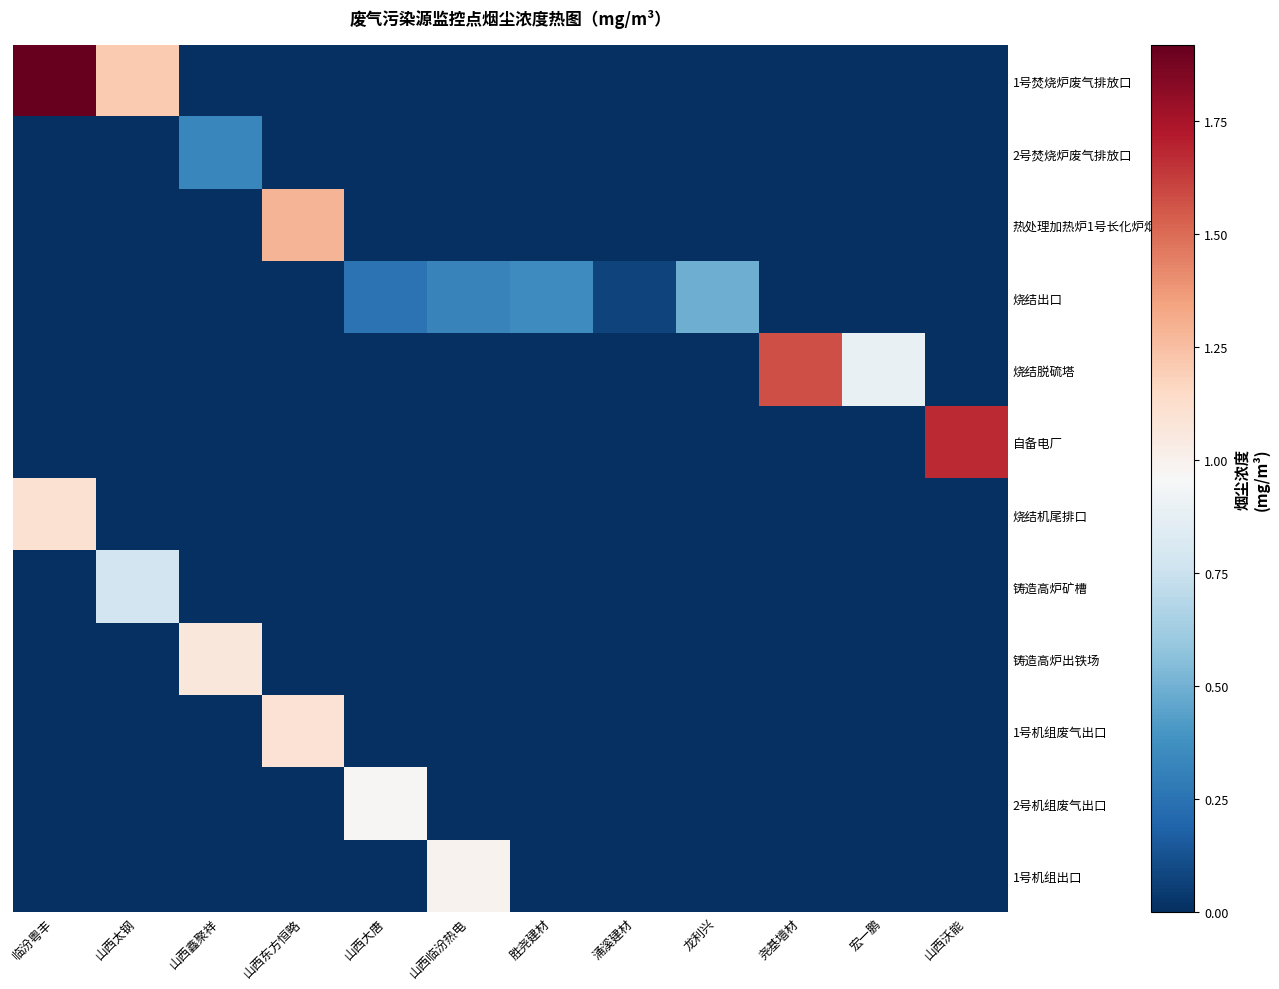

How many data points does each series have?

12